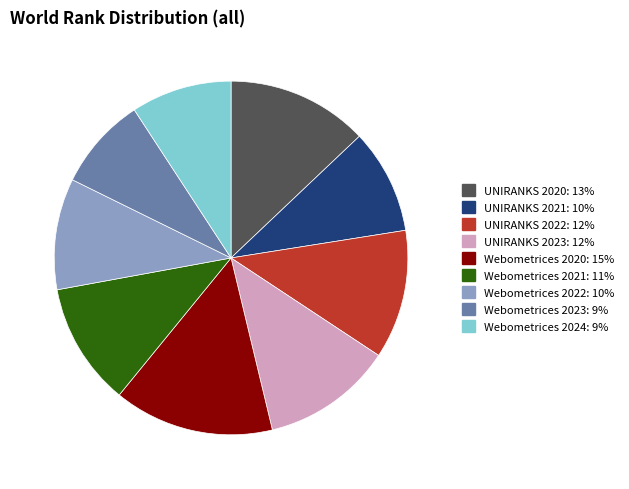

Does UNIRANKS 2021 represent more than half of the total?

No